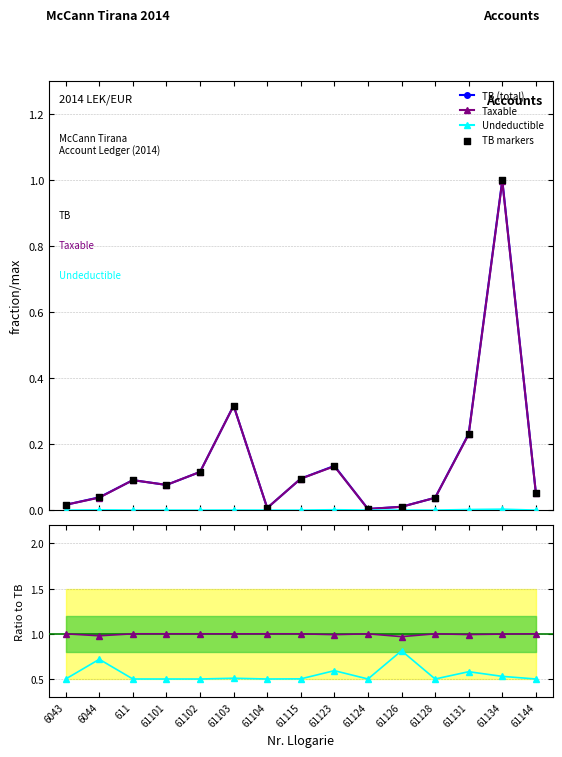

Which series has the largest Y range (max minus min)?

TB (total)